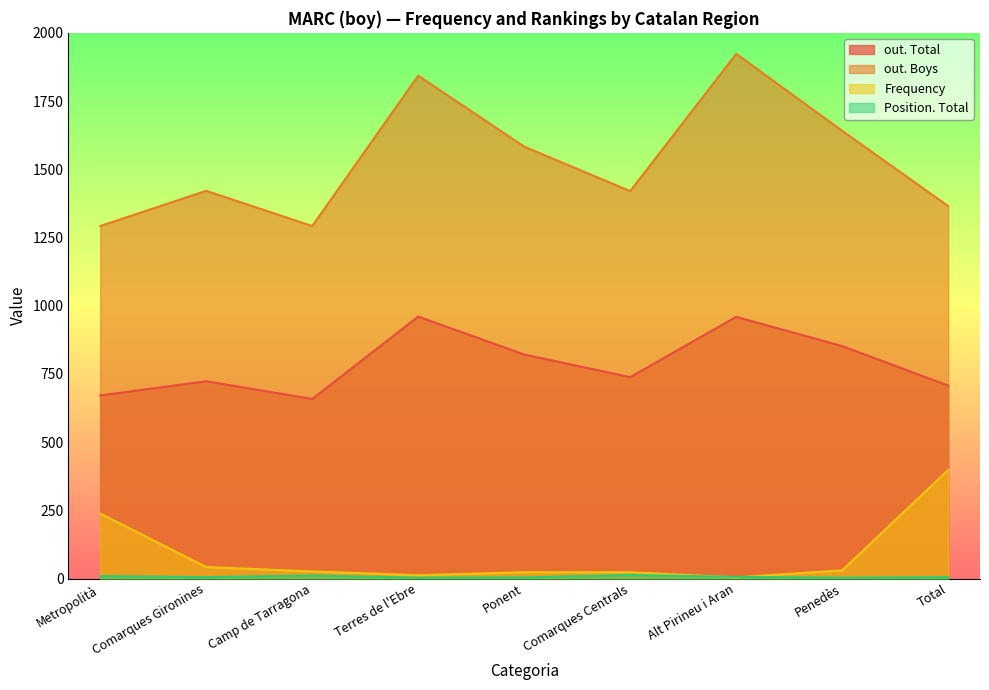

The out. Total series shows 658 at Camp de Tarragona. True or false?

True